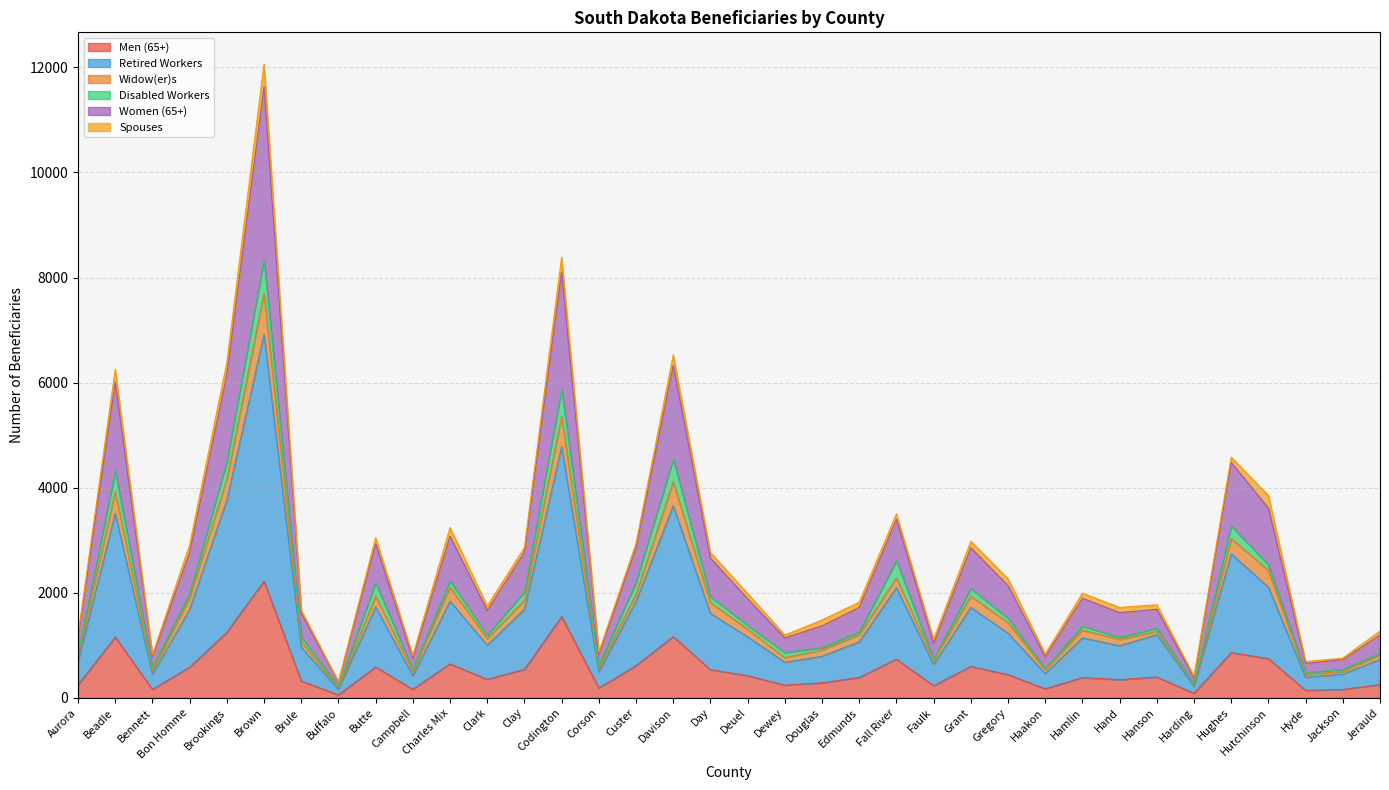

At which category is the sum across all series the highest?

Brown